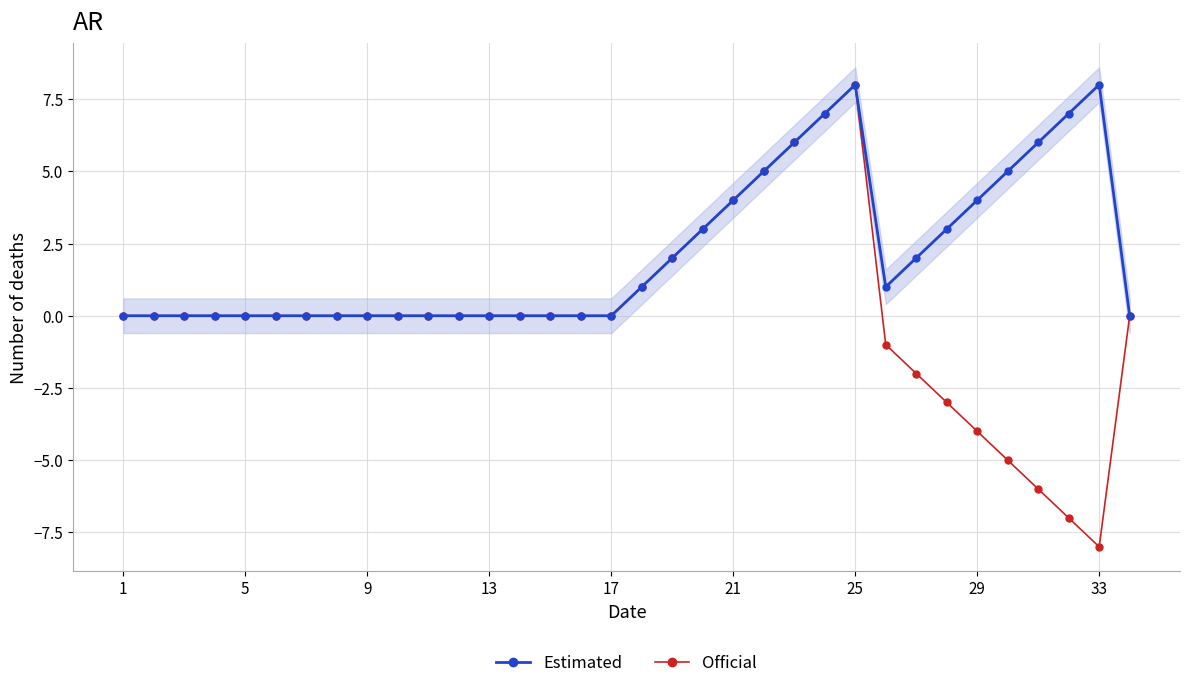

Reading right to left, transcribe all the data shown in this chart.

Estimated: 0	8	7	6	5	4	3	2	1	8	7	6	5	4	3	2	1	0	0	0	0	0	0	0	0	0	0	0	0	0	0	0	0	0
Official: 0	-8	-7	-6	-5	-4	-3	-2	-1	8	7	6	5	4	3	2	1	0	0	0	0	0	0	0	0	0	0	0	0	0	0	0	0	0